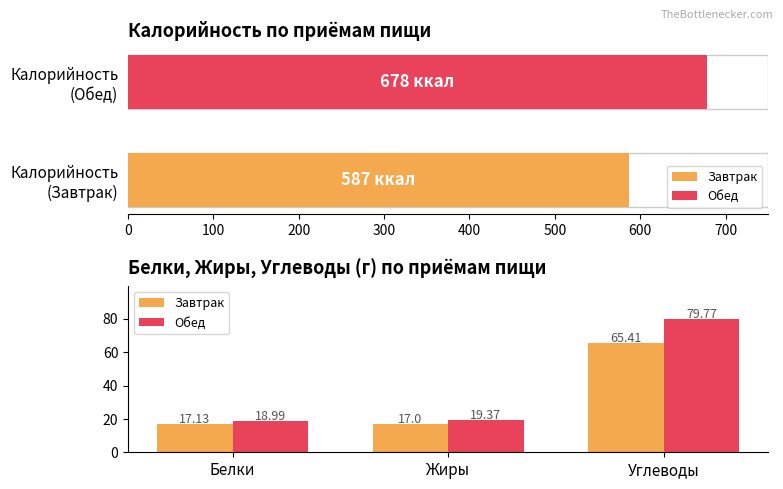

Reading left to right, extract all data points from this chart.

Завтрак: 17.1	17.0	65.4
Обед: 19.0	19.4	79.8